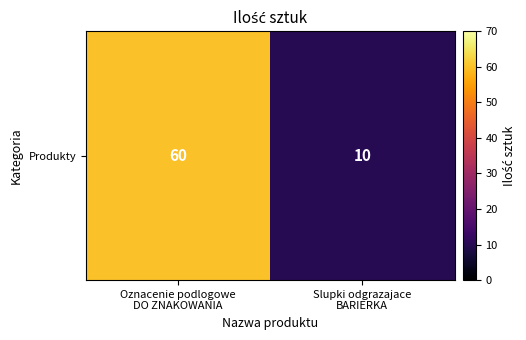

Reading left to right, list all the values displayed in this chart.

Oznacenie podlogowe
DO ZNAKOWANIA=60	Slupki odgrazajace
BARIERKA=10